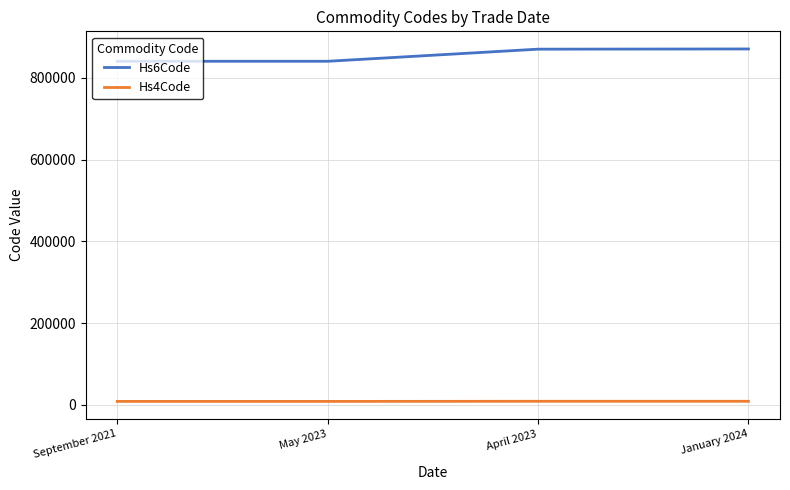

What position from the right is April 2023?

2